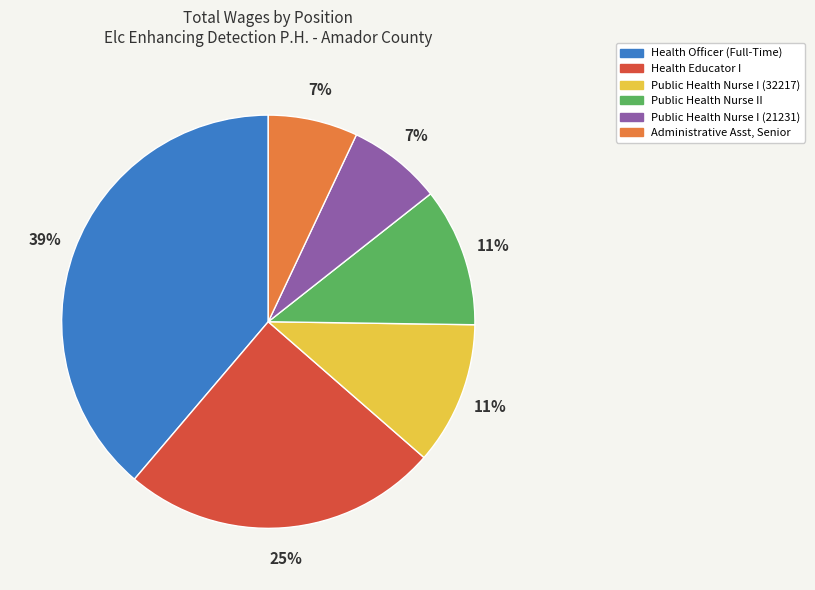

What percentage is the Health Educator I slice, to the nearest percent?

25%